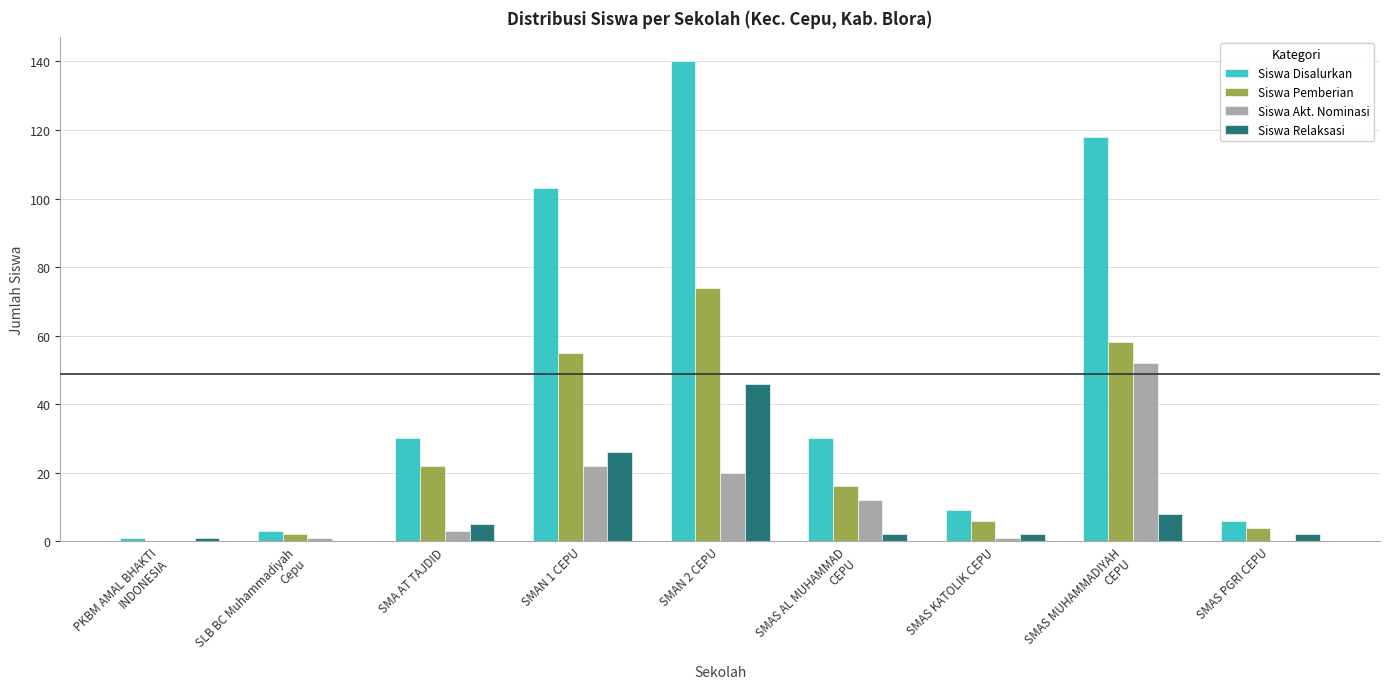

What is the difference between the Siswa Akt. Nominasi values at SMAS AL MUHAMMAD
CEPU and SMA AT TAJDID?

9